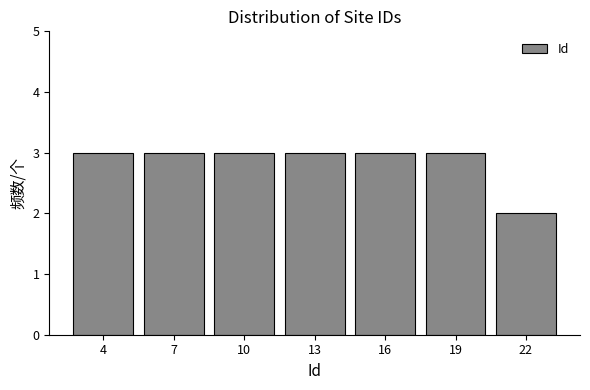

Reading left to right, list all the values displayed in this chart.

4=3	7=3	10=3	13=3	16=3	19=3	22=2